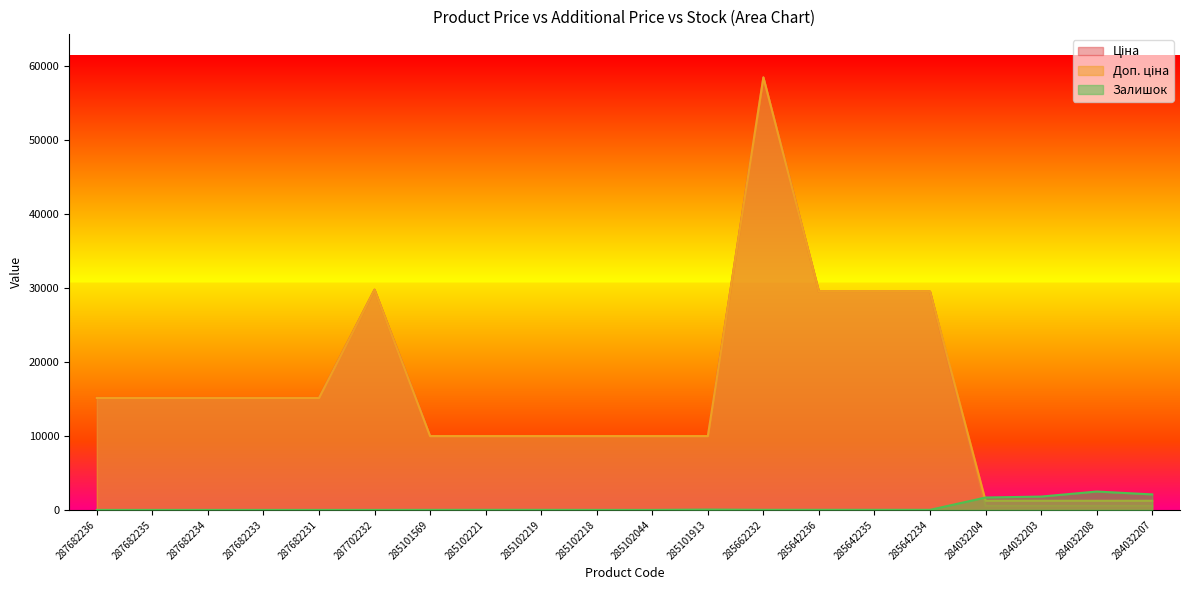

True or false: Ціна and Доп. ціна intersect in this chart.

False